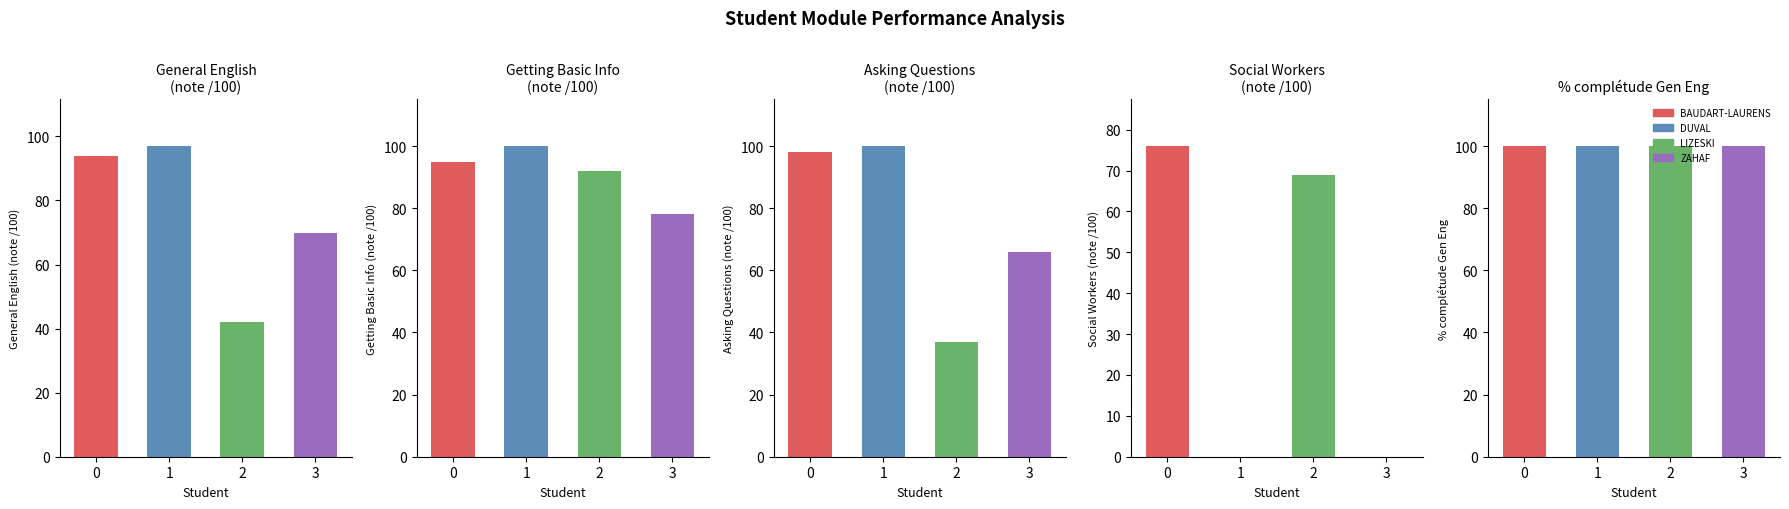

What is the maximum value for Asking Questions (note /100)?

100